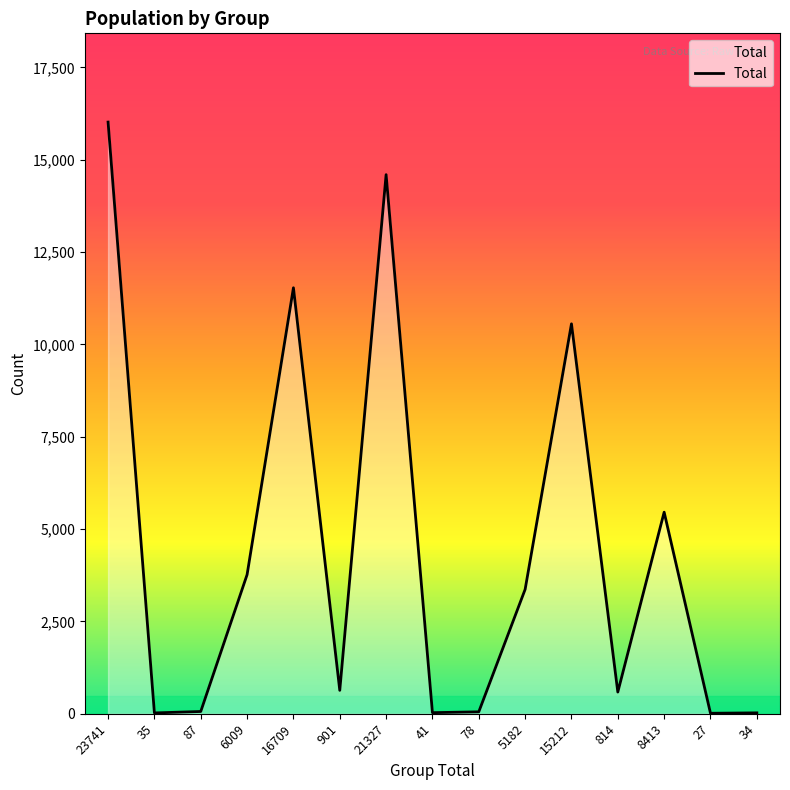

What is the change in value from 16709 to 21327?

+3062